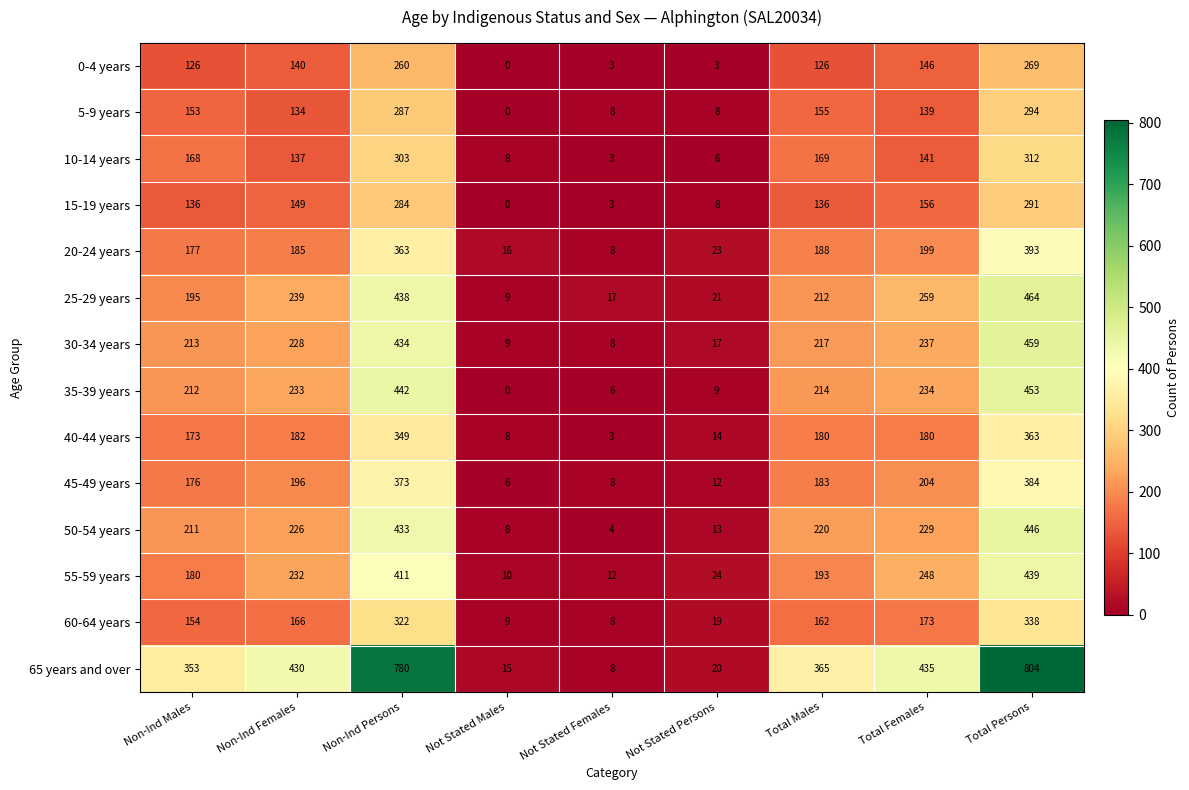

Is the value of 30-34 years at Not Stated Persons greater than the value of 50-54 years at Total Persons?

No